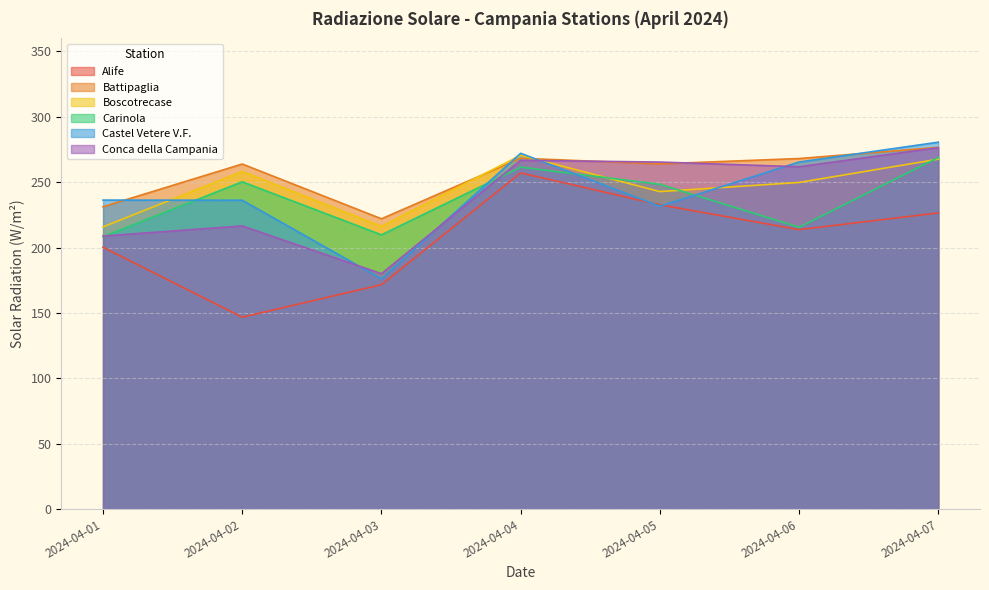

How many lines are shown in the chart?

6